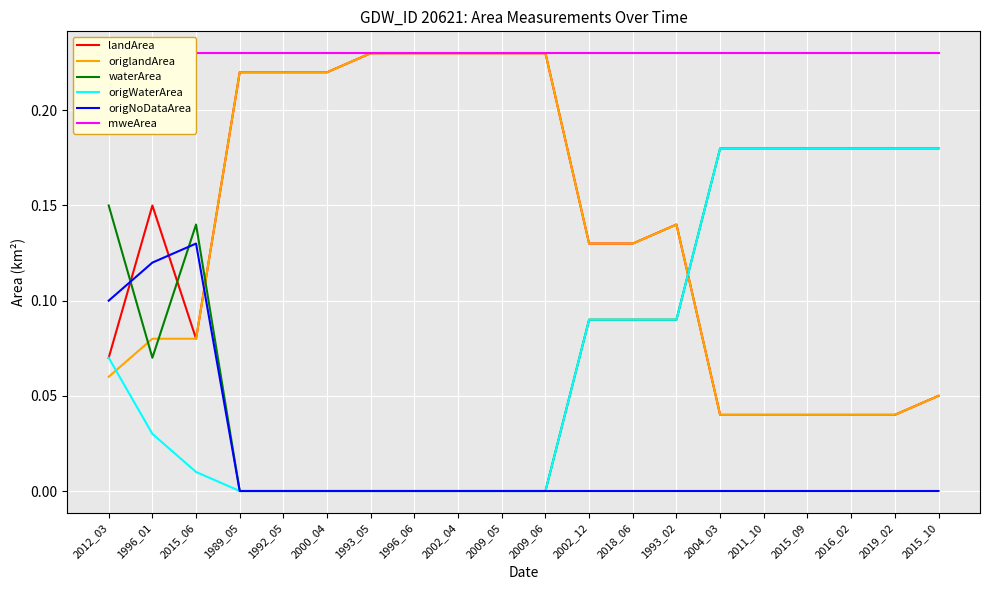

Reading left to right, list all the values displayed in this chart.

landArea: 0.1	0.1	0.1	0.2	0.2	0.2	0.2	0.2	0.2	0.2	0.2	0.1	0.1	0.1	0.0	0.0	0.0	0.0	0.0	0.1
origlandArea: 0.1	0.1	0.1	0.2	0.2	0.2	0.2	0.2	0.2	0.2	0.2	0.1	0.1	0.1	0.0	0.0	0.0	0.0	0.0	0.1
waterArea: 0.1	0.1	0.1	0.0	0.0	0.0	0.0	0.0	0.0	0.0	0.0	0.1	0.1	0.1	0.2	0.2	0.2	0.2	0.2	0.2
origWaterArea: 0.1	0.0	0.0	0.0	0.0	0.0	0.0	0.0	0.0	0.0	0.0	0.1	0.1	0.1	0.2	0.2	0.2	0.2	0.2	0.2
origNoDataArea: 0.1	0.1	0.1	0.0	0.0	0.0	0.0	0.0	0.0	0.0	0.0	0.0	0.0	0.0	0.0	0.0	0.0	0.0	0.0	0.0
mweArea: 0.2	0.2	0.2	0.2	0.2	0.2	0.2	0.2	0.2	0.2	0.2	0.2	0.2	0.2	0.2	0.2	0.2	0.2	0.2	0.2